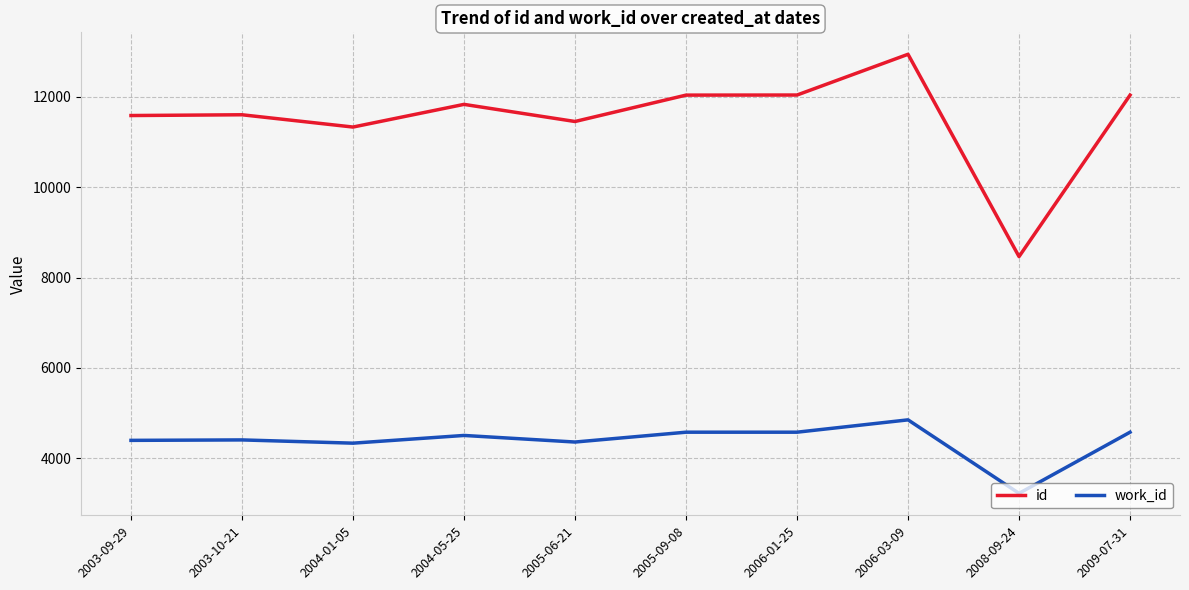

What are all the series names shown in the legend?

id, work_id